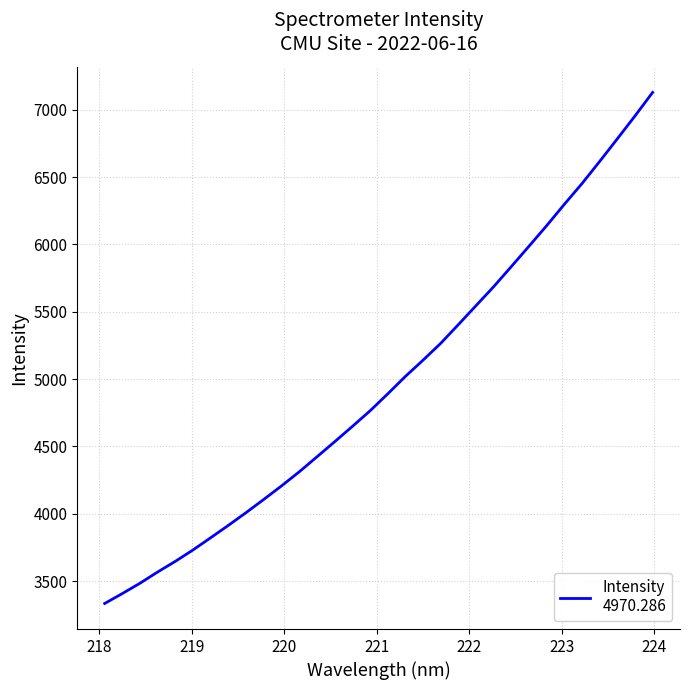

What is the difference between the maximum and minimum values?

3794.8